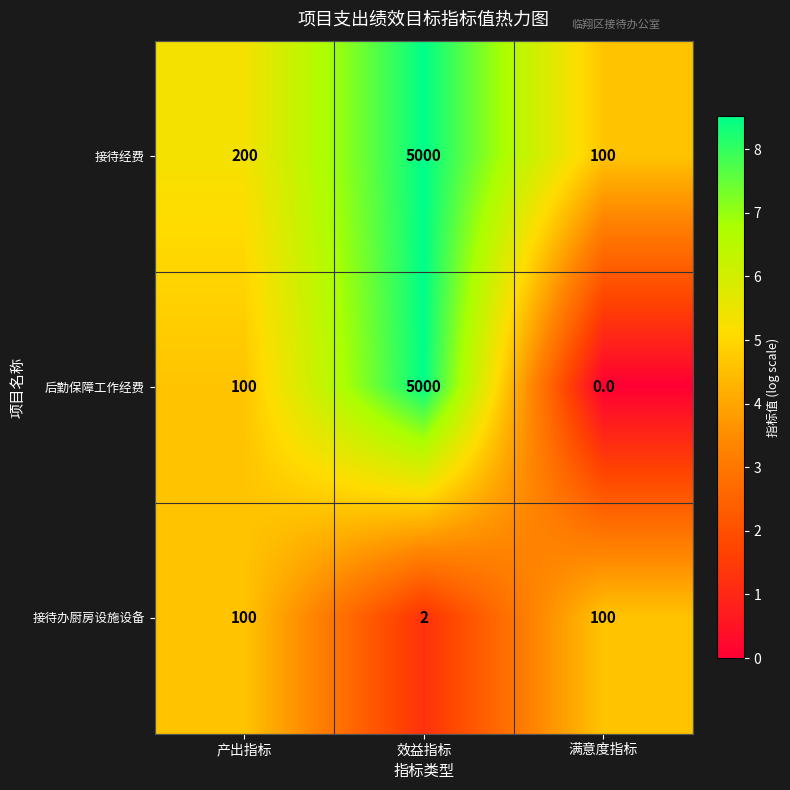

What is the difference between the maximum and minimum values in the 后勤保障工作经费 series?

5000